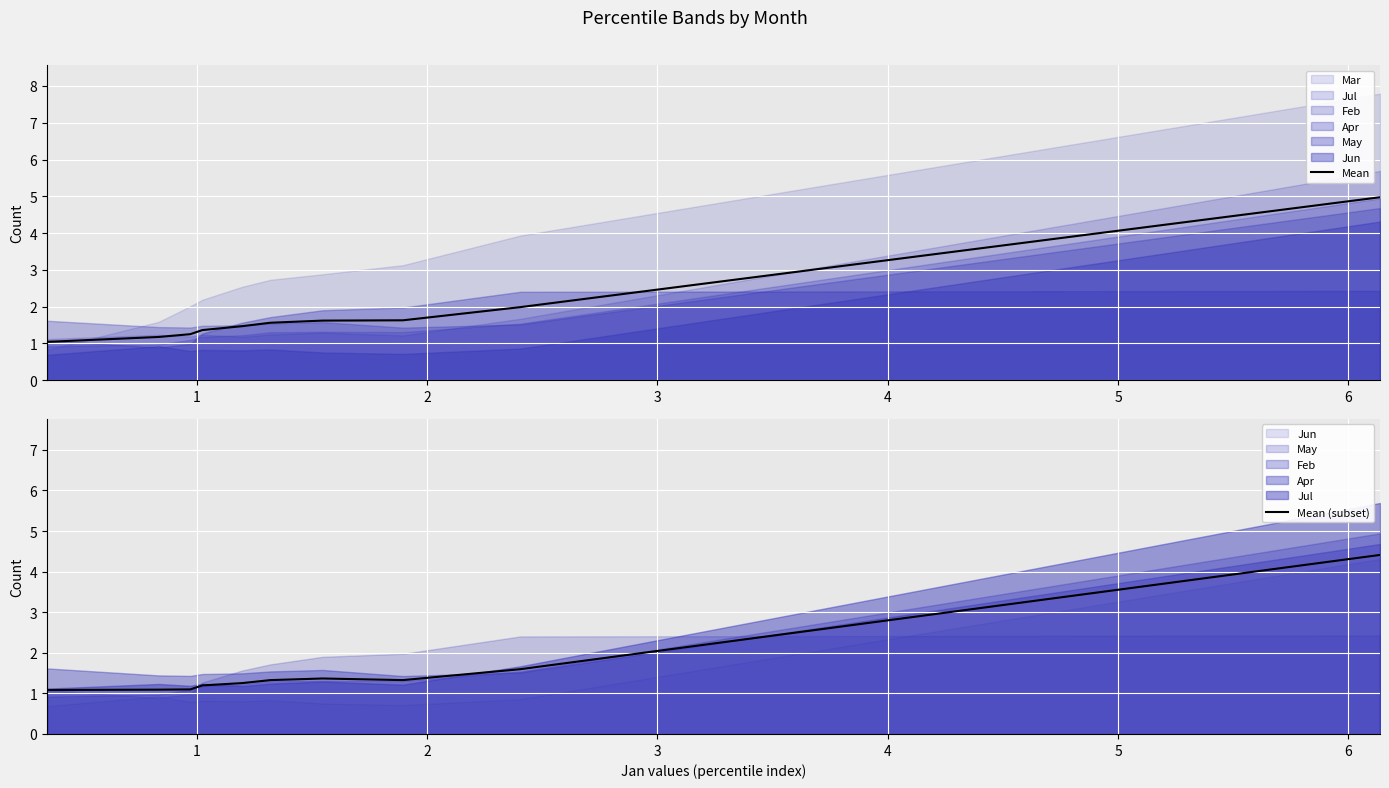

True or false: Mean has more than 1 points higher than both neighbors.

False